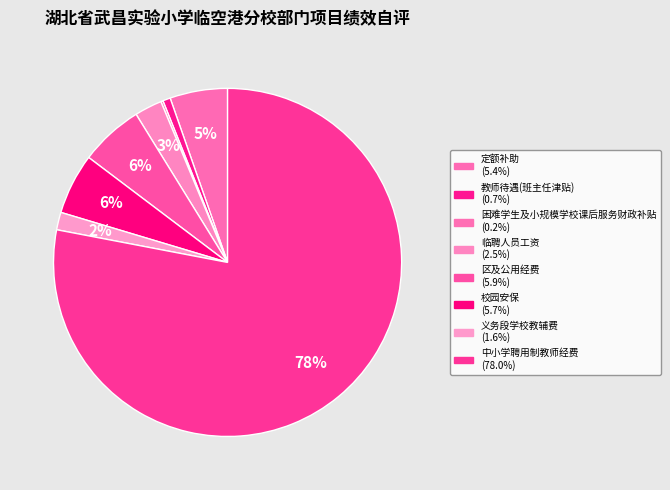

What is the ratio of the value at 义务段学校教辅费 to the value at 校园安保?

0.3